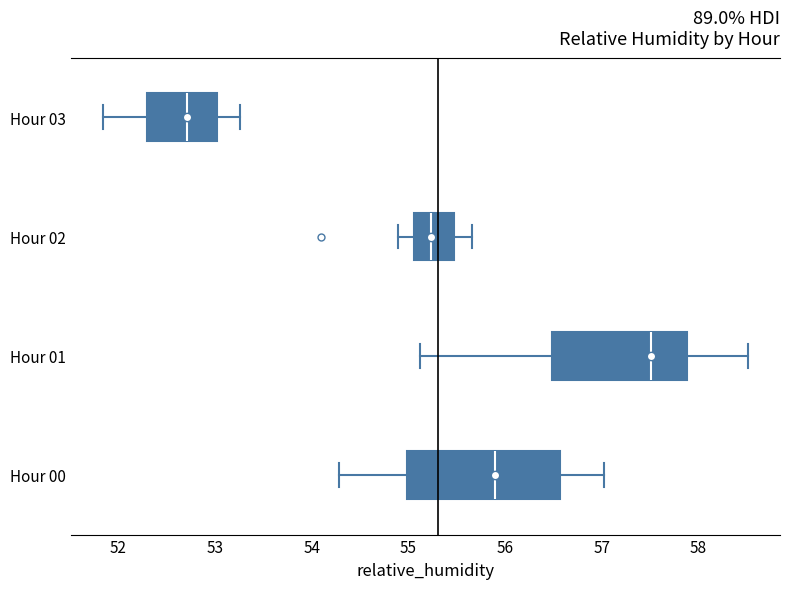

Which box has the furthest to the left median line?

Hour 03